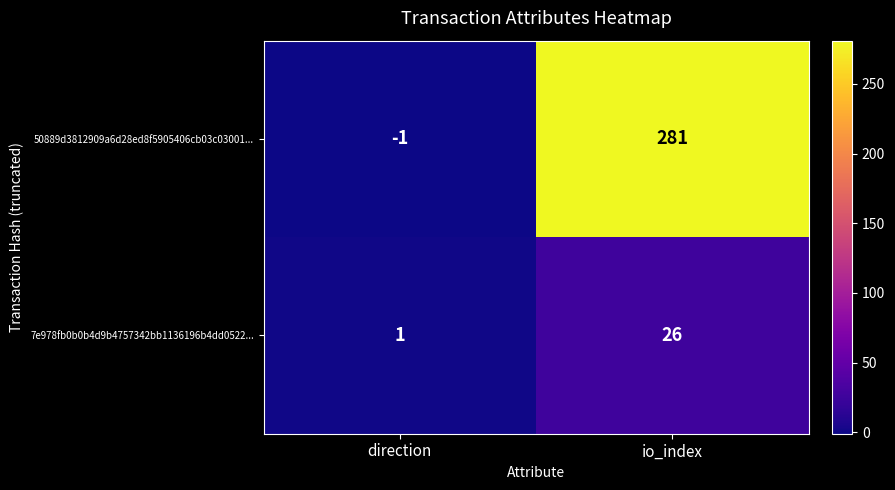

What is the difference between the 50889d3812909a6d28ed8f5905406cb03c03001... values at direction and io_index?

282